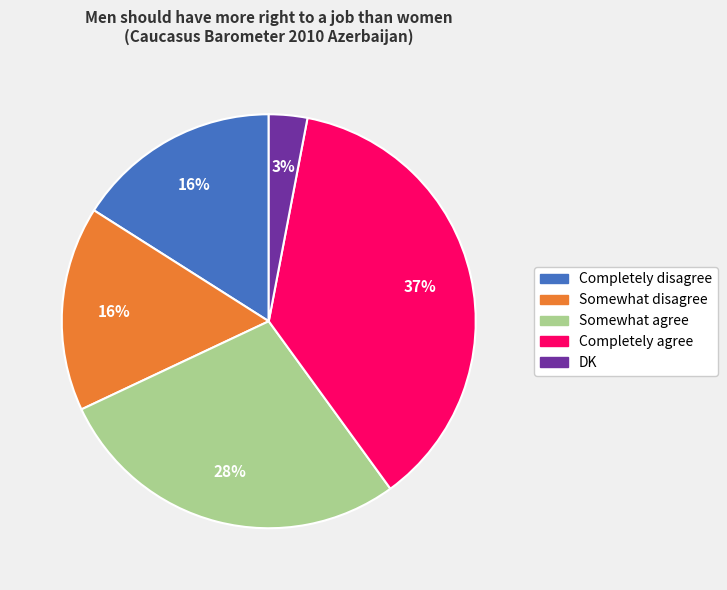

Which has a higher value, DK or Completely agree?

Completely agree